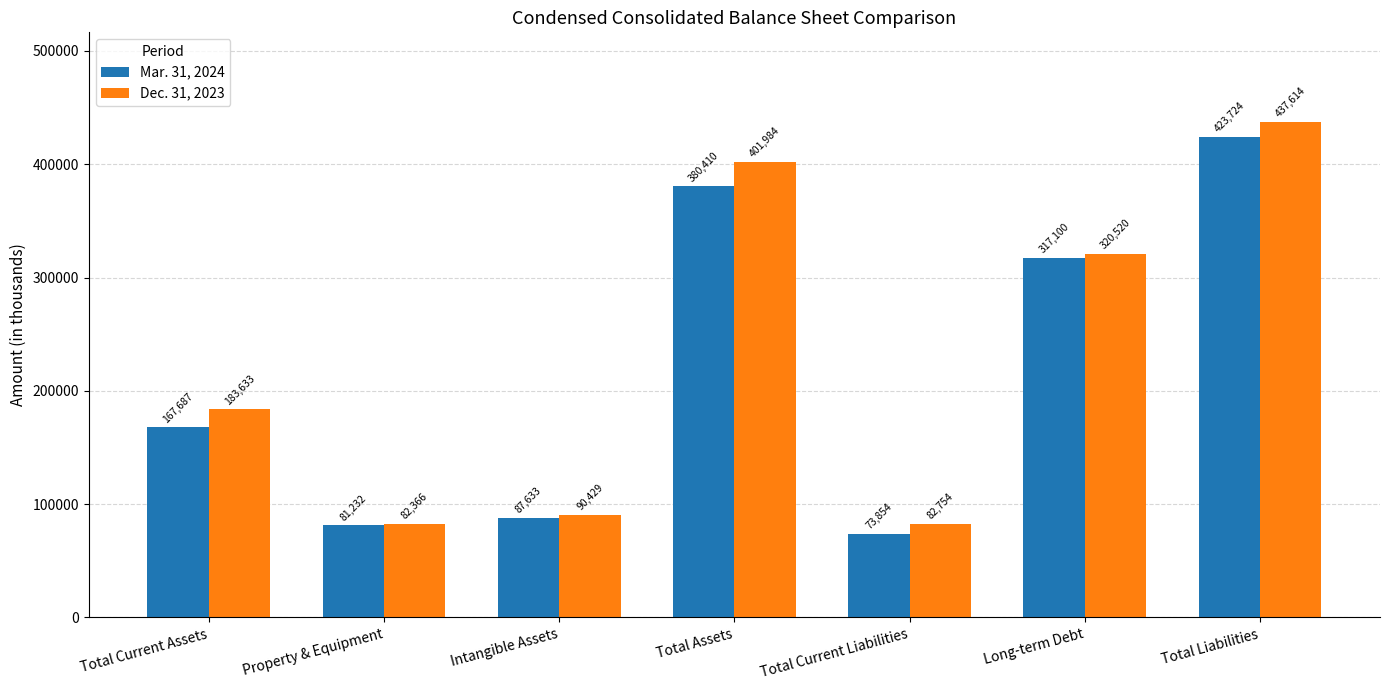

Which series has the largest total across all categories?

Dec. 31, 2023